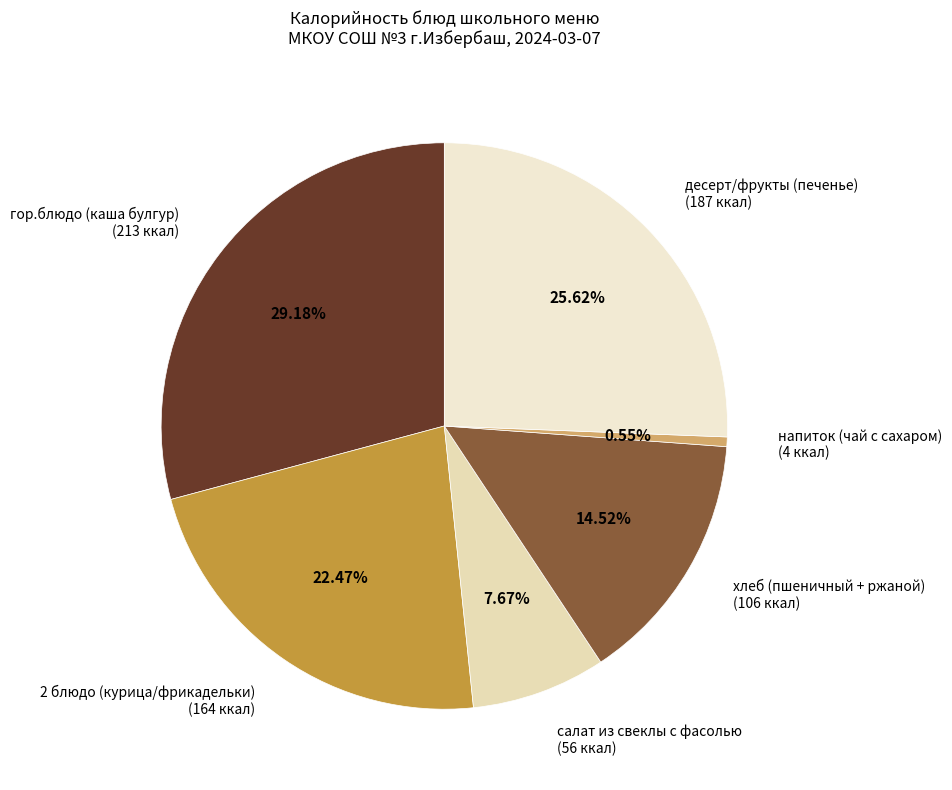

Is the sum of 2 блюдо (курица/фрикадельки) and салат из свеклы с фасолью greater than half?

No